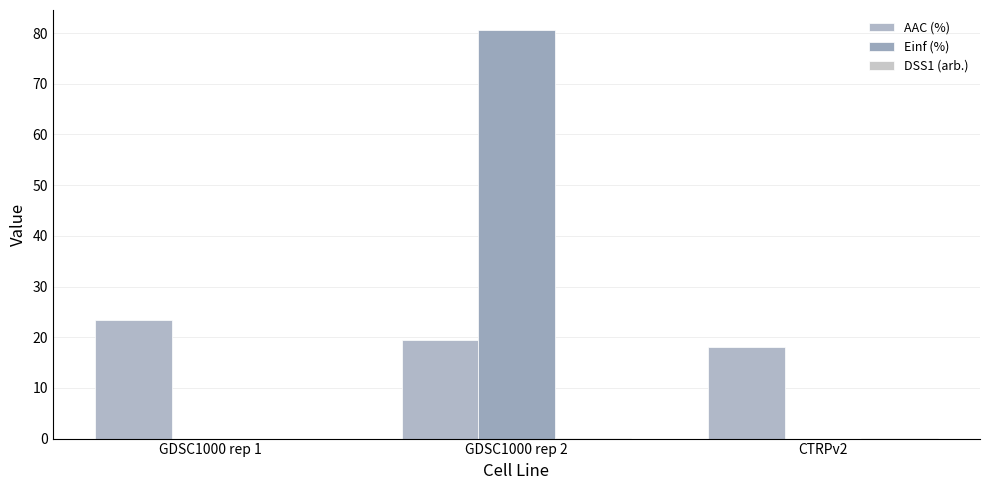

Is the value of DSS1 (arb.) at GDSC1000 rep 1 greater than the value of AAC (%) at GDSC1000 rep 2?

No